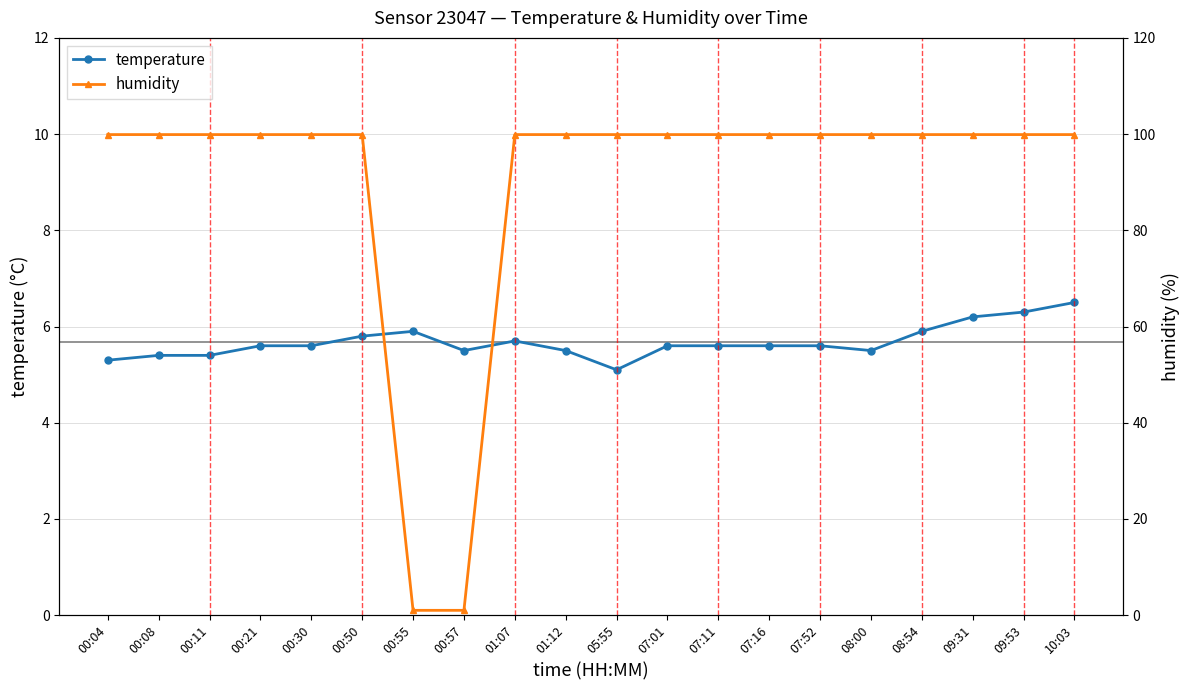

What position from the right is 00:21?

17